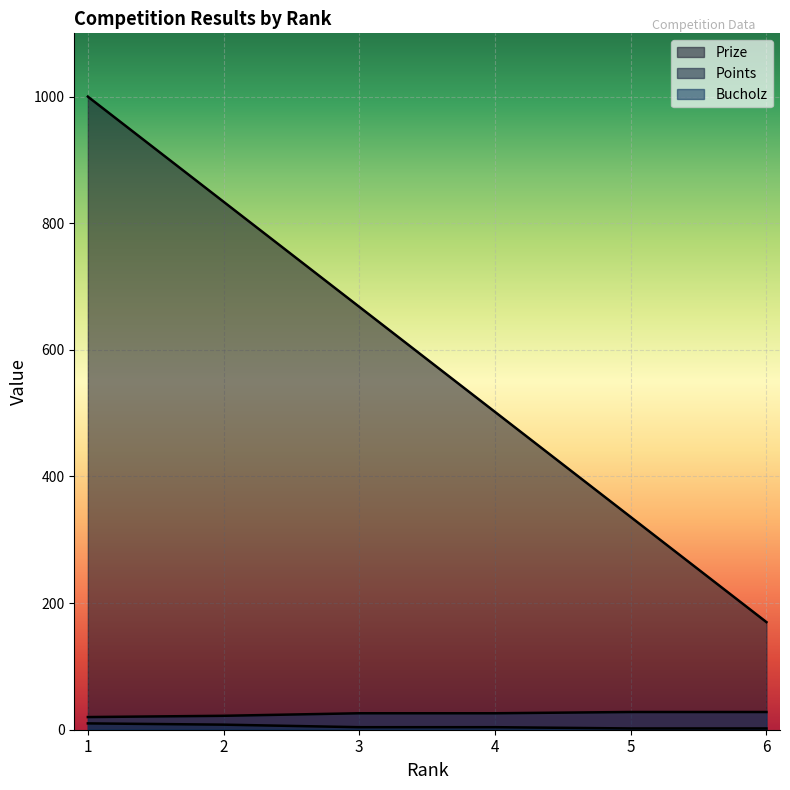

What is the difference between the highest and lowest values at 4?

498